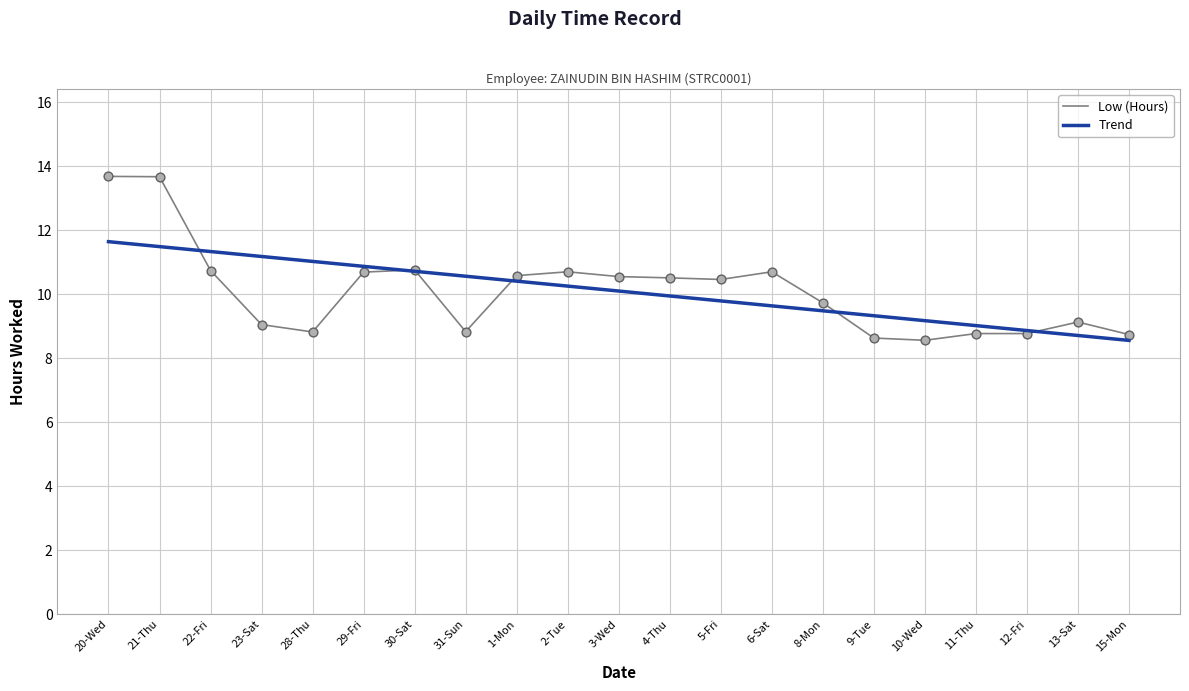

Approximately how many times larger is the value at 2-Tue compared to 12-Fri?

1.2